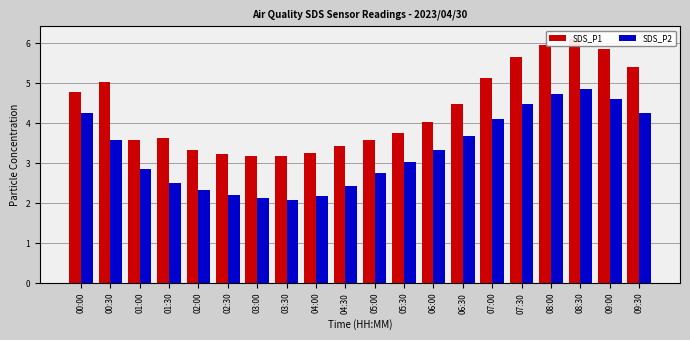

What value does the SDS_P1 series have at 03:00?

3.2